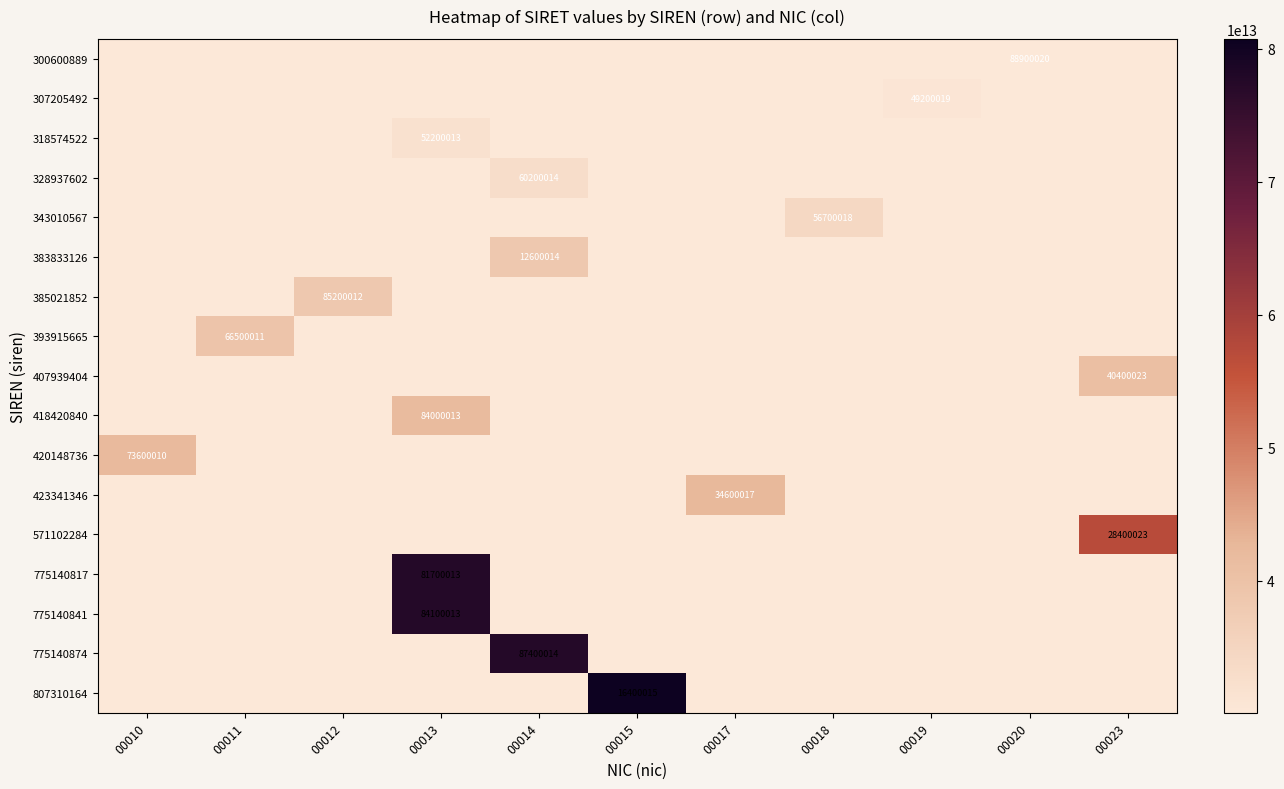

Is it true that 420148736 equals 49018607 at 00010?

False